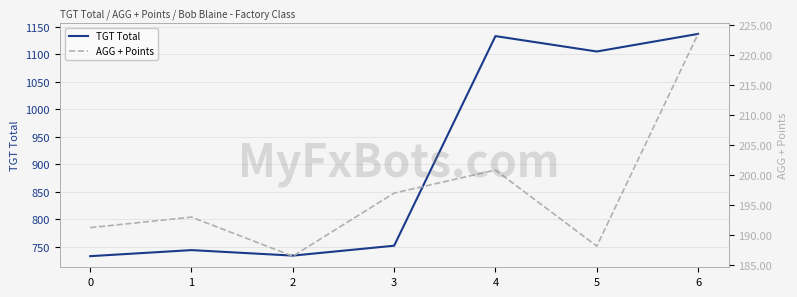

Reading right to left, extract all data points from this chart.

TGT Total: 6=1137.0	5=1105.0	4=1133.0	3=752.0	2=734.0	1=744.0	0=733.0
AGG + Points: 6=223.5	5=188.2	4=200.8	3=197.0	2=186.5	1=193.0	0=191.2